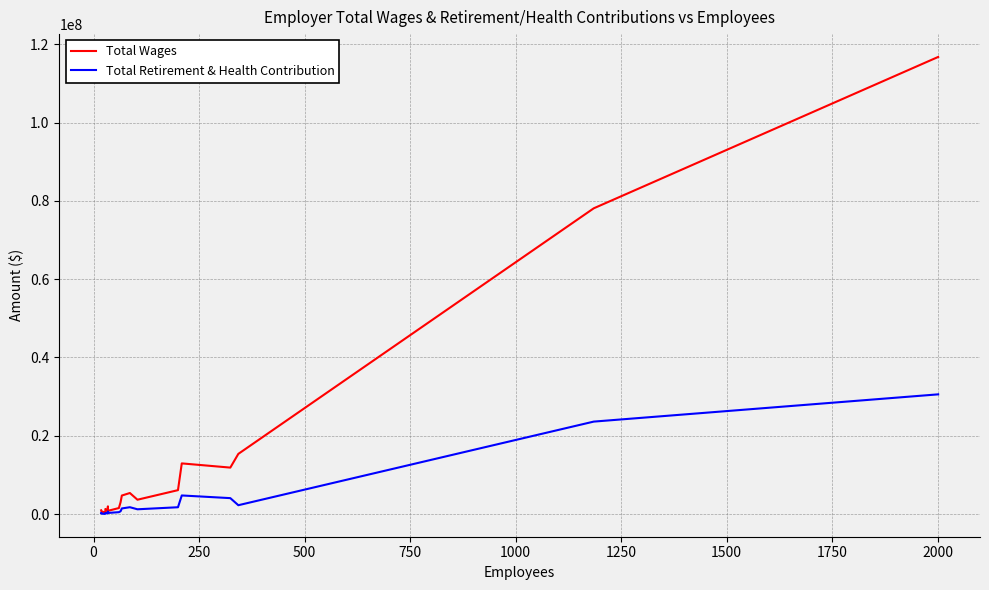

What is the value of the Total Retirement & Health Contribution point at the 16th from the left?

4746987